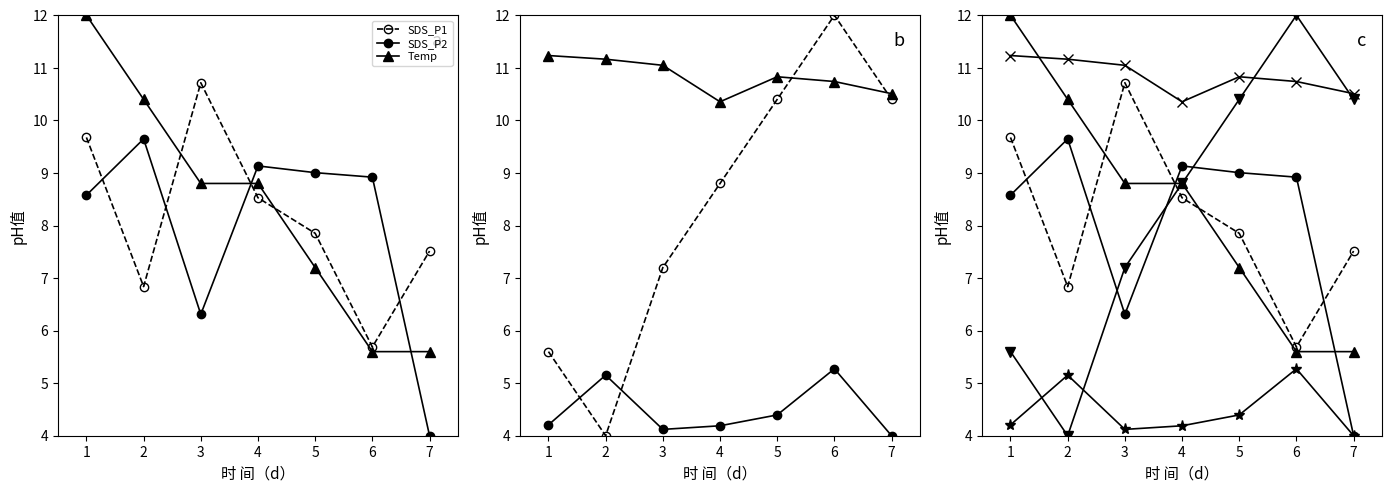

How many data points in SDS_P2 are less than 8?

2